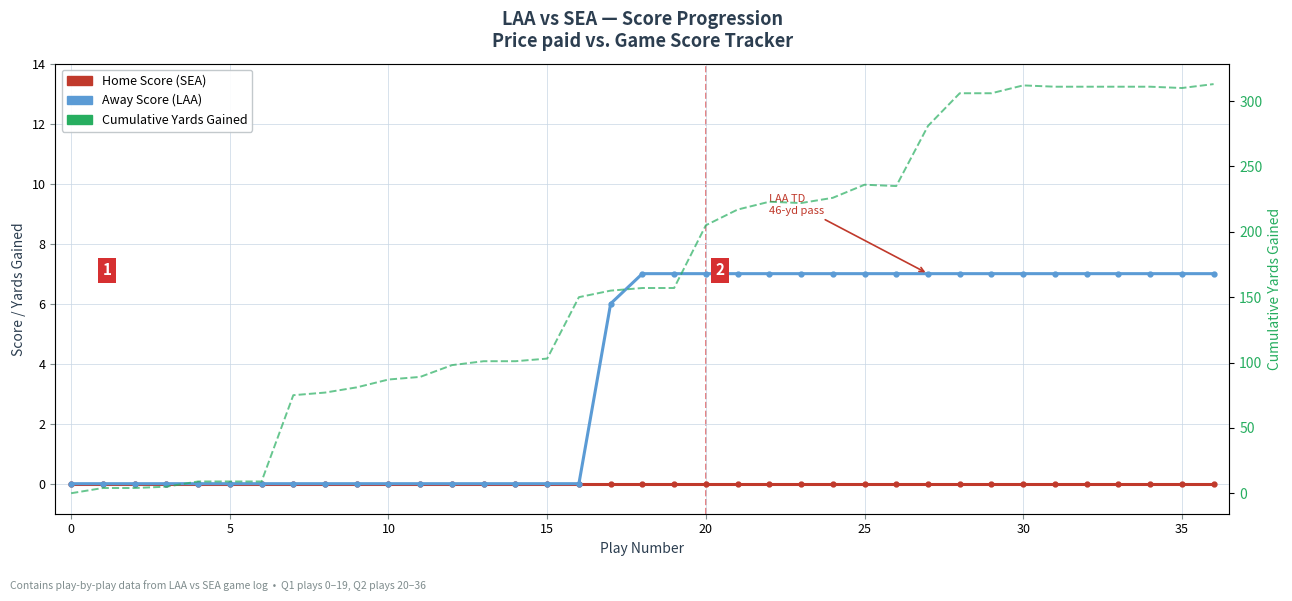

True or false: Home Score (SEA) and Away Score (LAA) cross at least once.

False